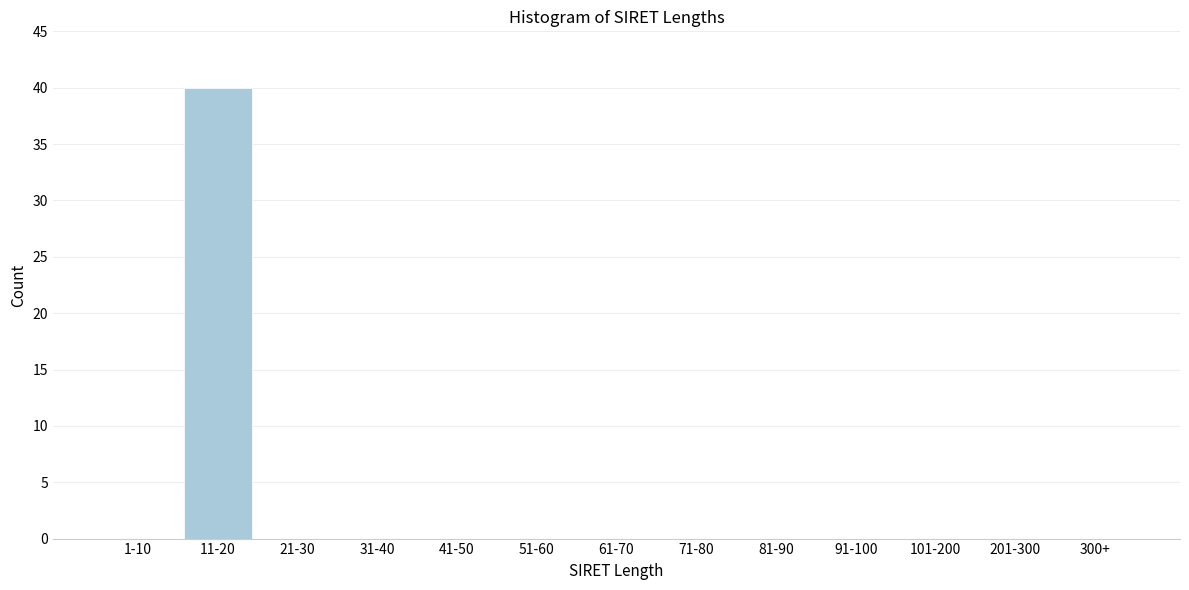

Reading right to left, transcribe all the data shown in this chart.

300+=0	201-300=0	101-200=0	91-100=0	81-90=0	71-80=0	61-70=0	51-60=0	41-50=0	31-40=0	21-30=0	11-20=40	1-10=0